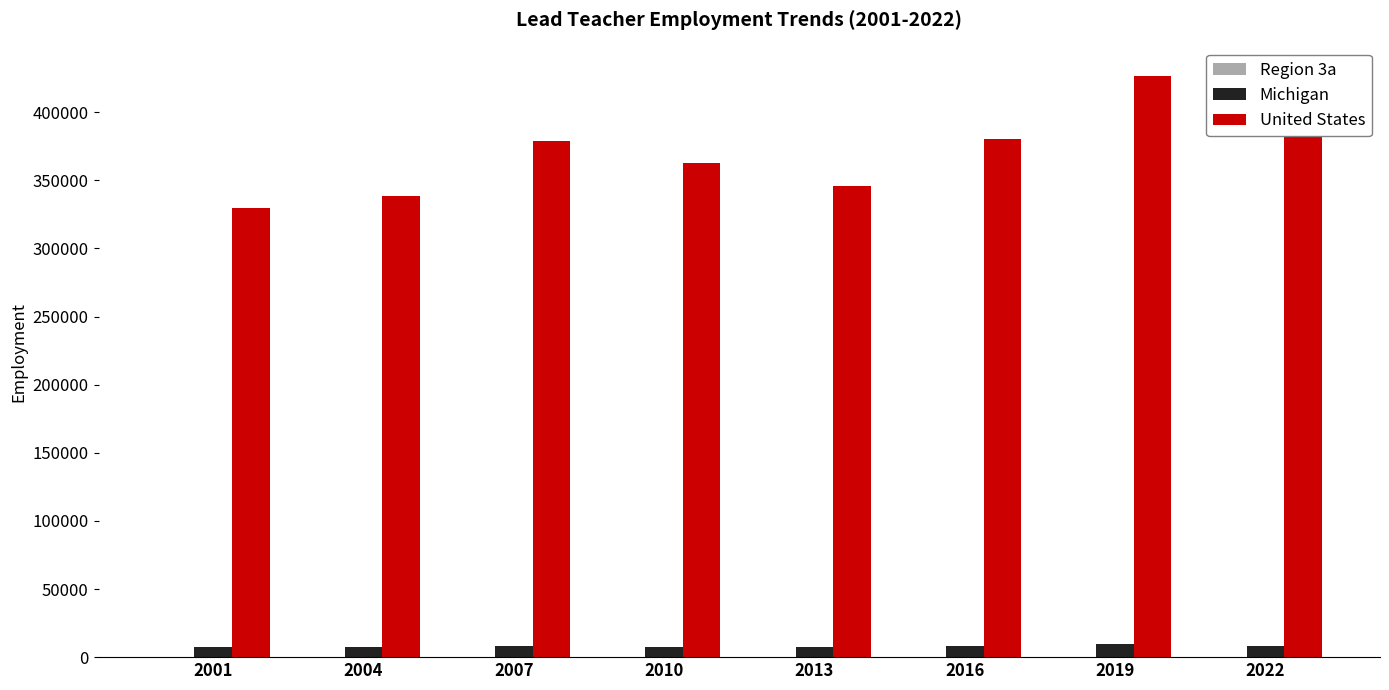

How many groups of bars are there?

8